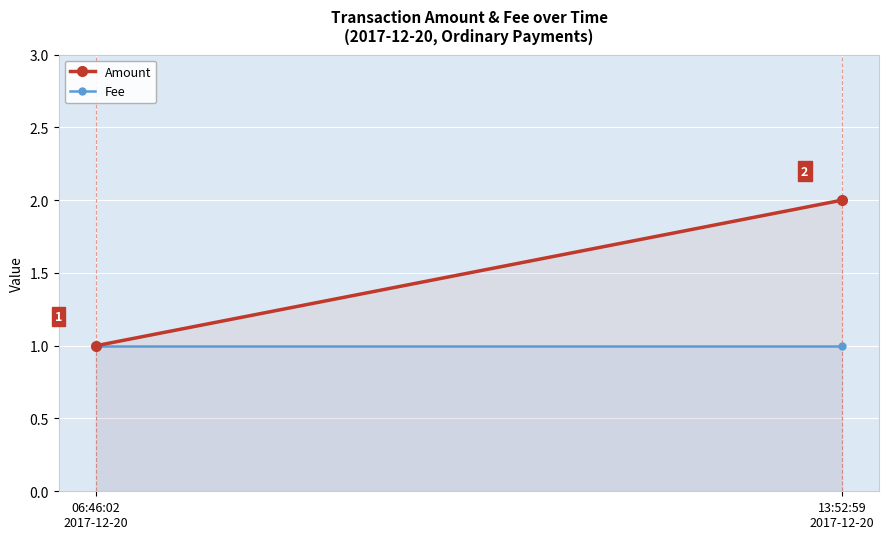

How many Amount values are between 1 and 2?

2